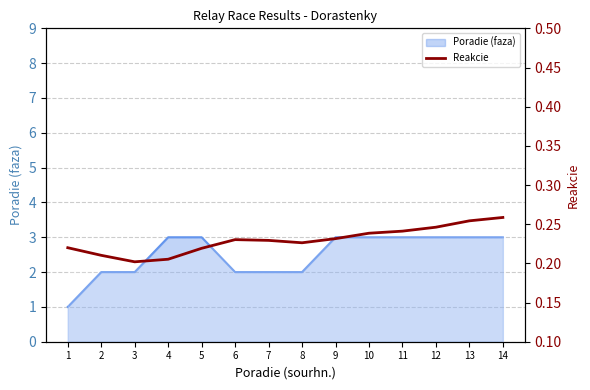

How many points are higher than both their immediate neighbors (excluding endpoints)?

1